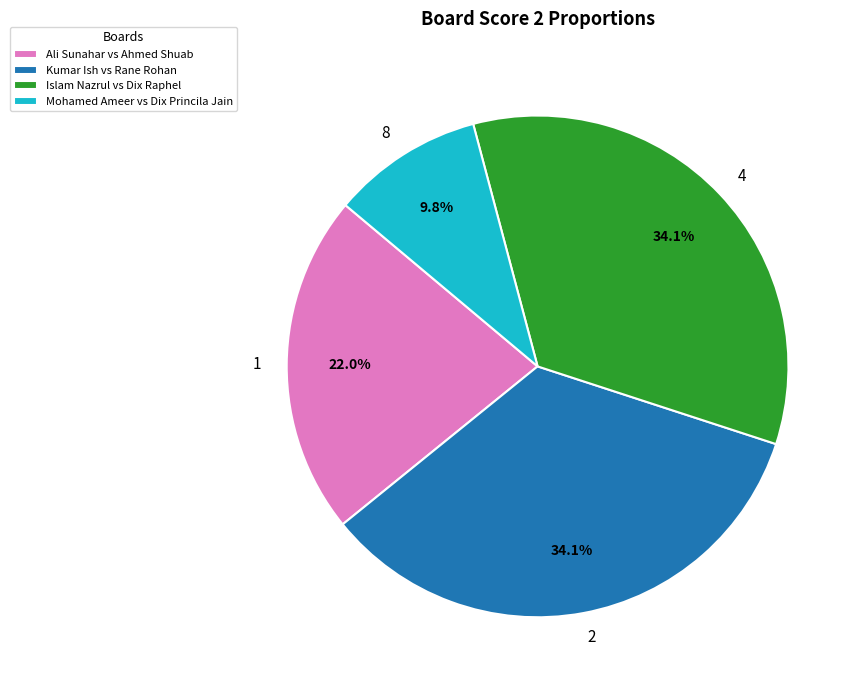

Does 2 account for over 50% of the chart?

No